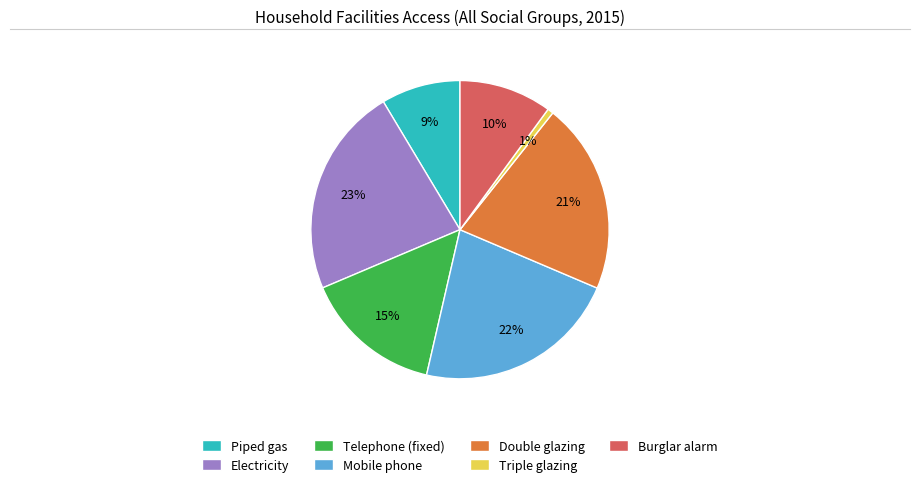

What is the ratio of the value at Triple glazing to the value at Burglar alarm?

0.1